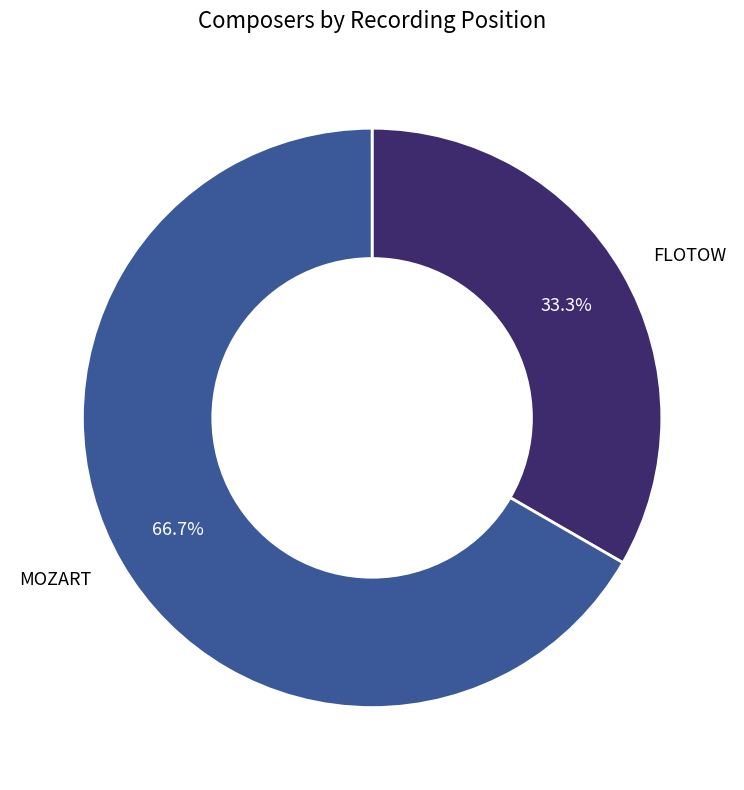

Count the number of slices in the pie.

2